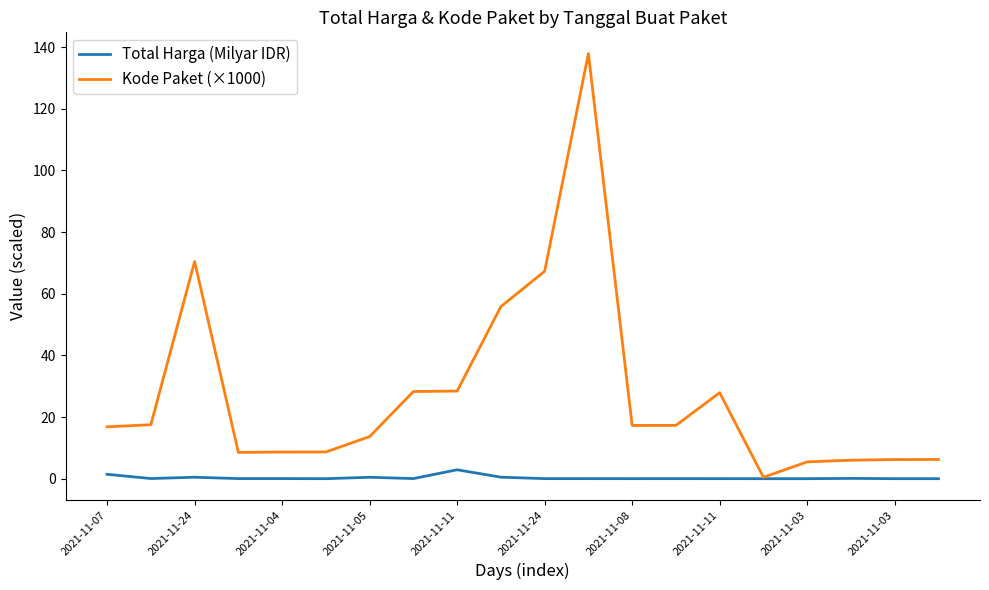

Which series has the largest range (max minus min)?

Kode Paket (×1000)